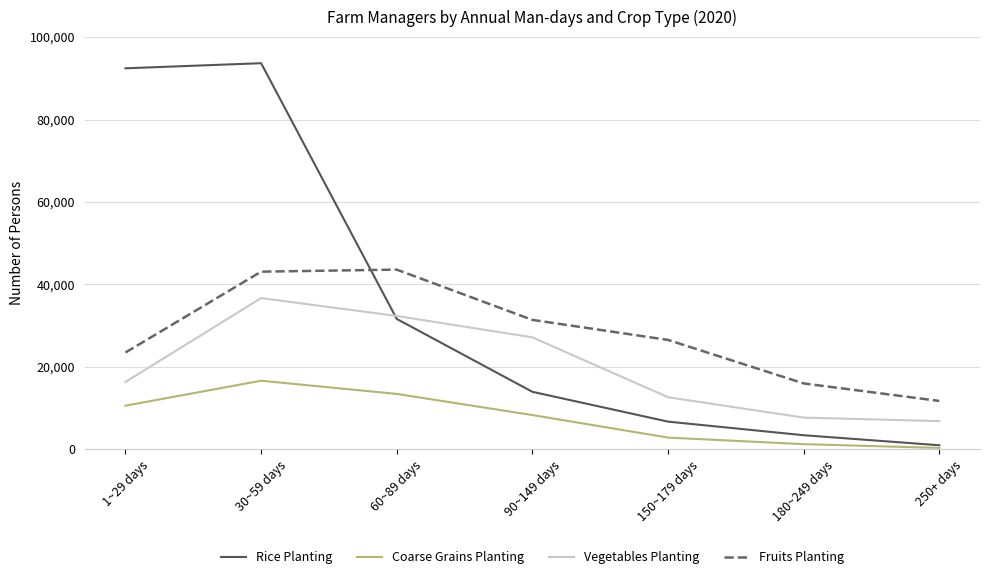

What is the maximum value shown in the chart?

93666